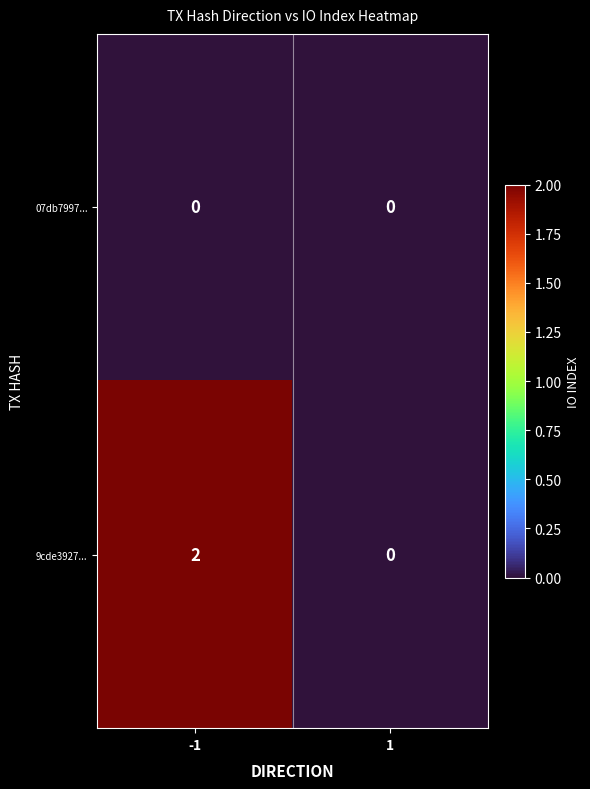

List the series in order of their overall mean, lowest first.

07db7997..., 9cde3927...